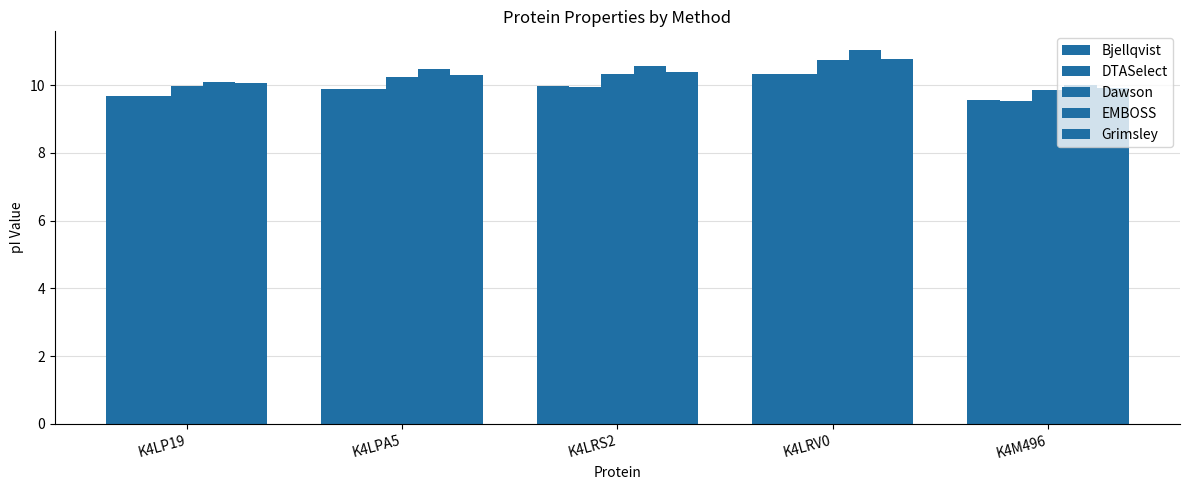

What is the spread (max minus min) of values at K4LRV0?

0.7